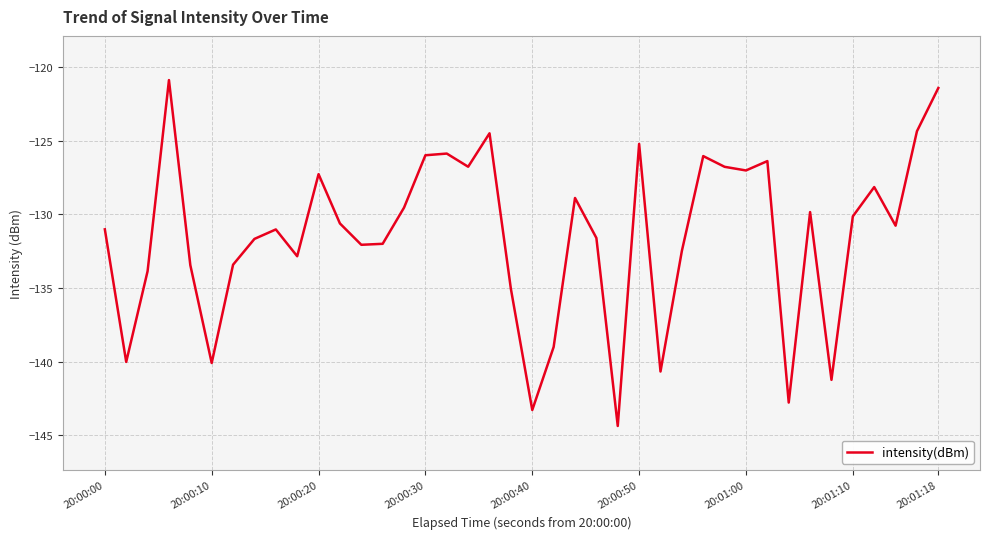

What is the difference between the maximum and minimum values?

23.5